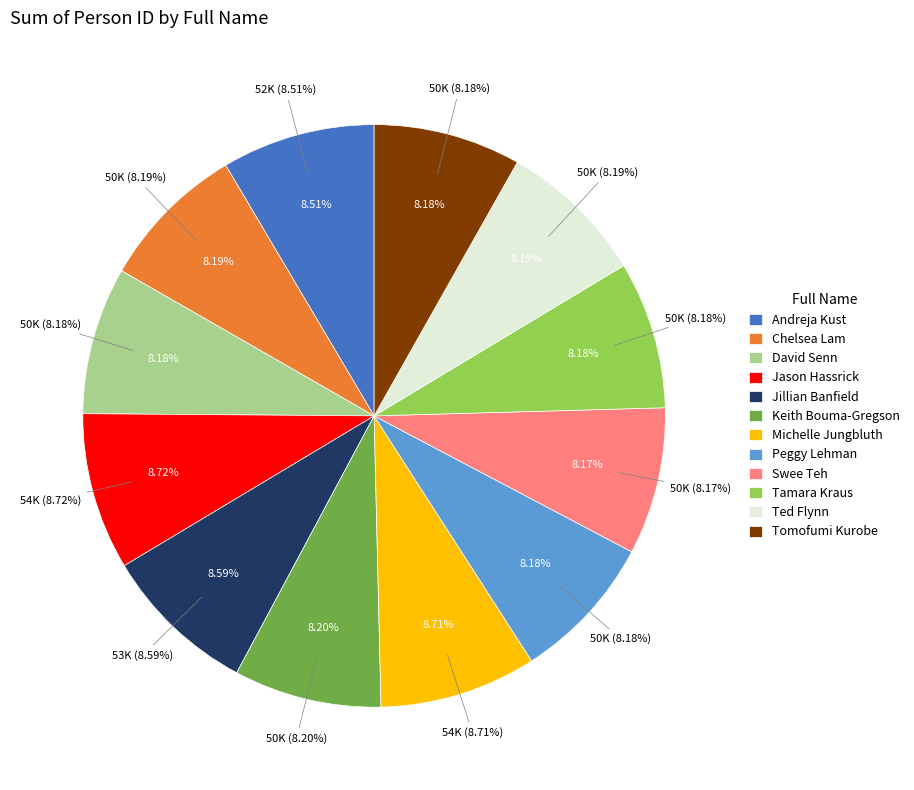

Rank the categories by value from highest to lowest.

Jason Hassrick, Michelle Jungbluth, Jillian Banfield, Andreja Kust, Keith Bouma-Gregson, Ted Flynn, Chelsea Lam, David Senn, Tomofumi Kurobe, Tamara Kraus, Peggy Lehman, Swee Teh